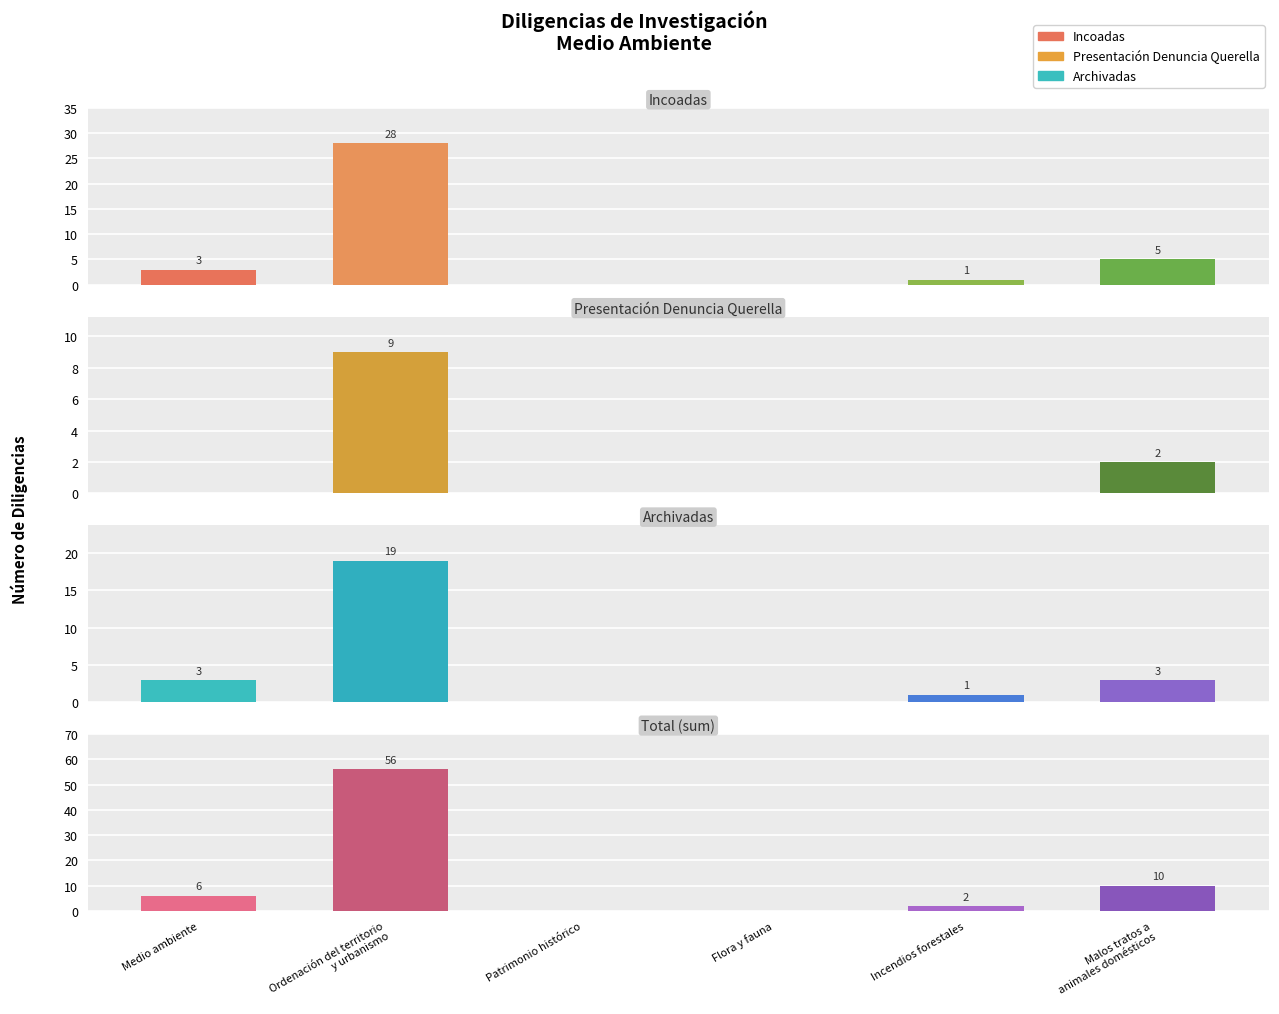

Which series has the largest range (max minus min)?

Total (sum)